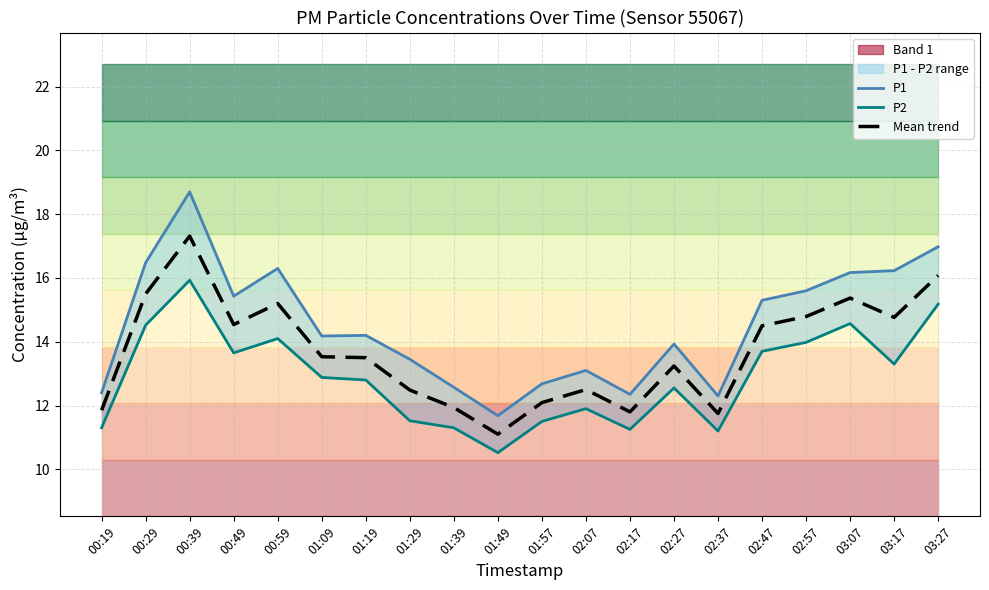

At which category is the sum across all series the highest?

00:39